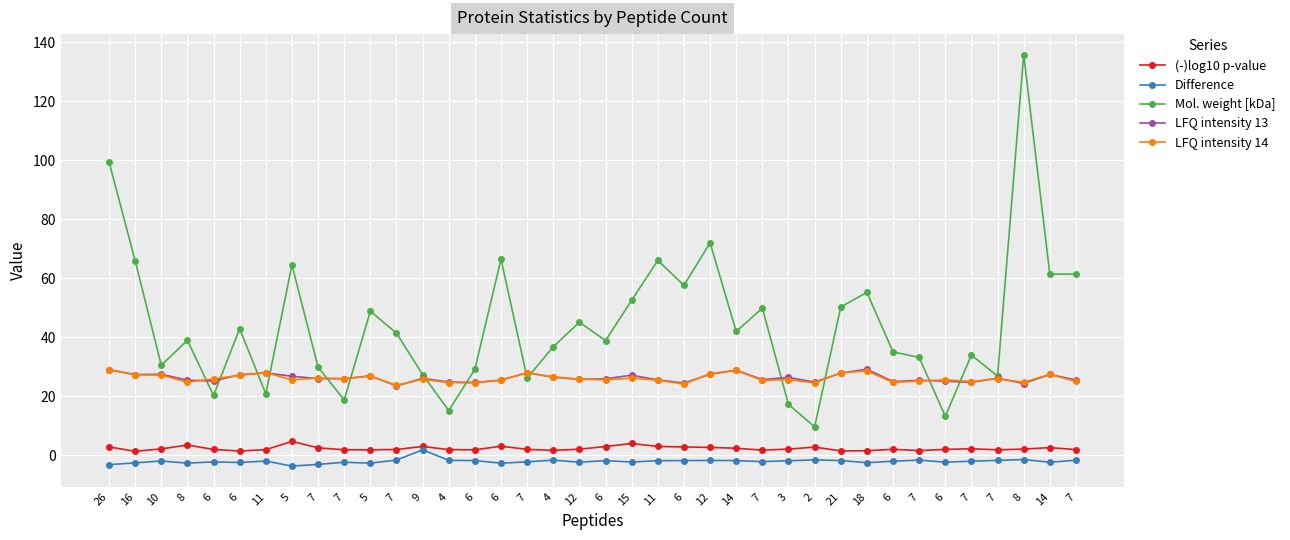

How many lines are shown in the chart?

5